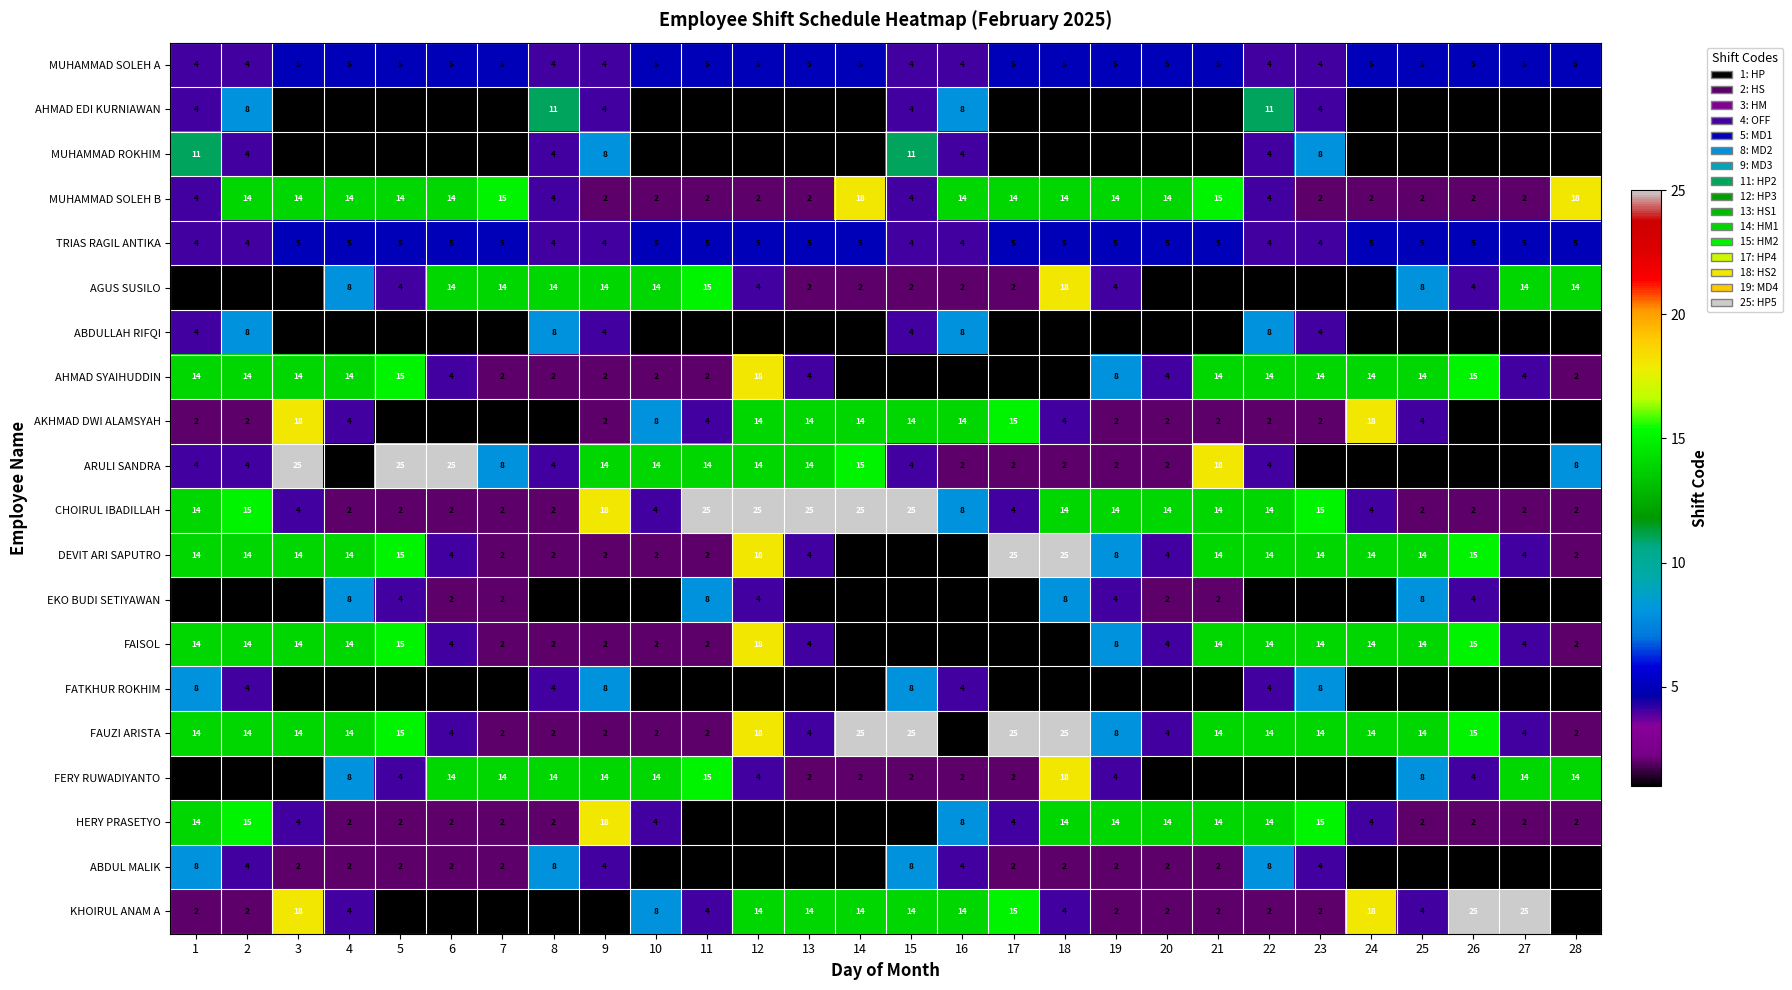

What is the difference between the maximum and minimum values in the AGUS SUSILO series?

17